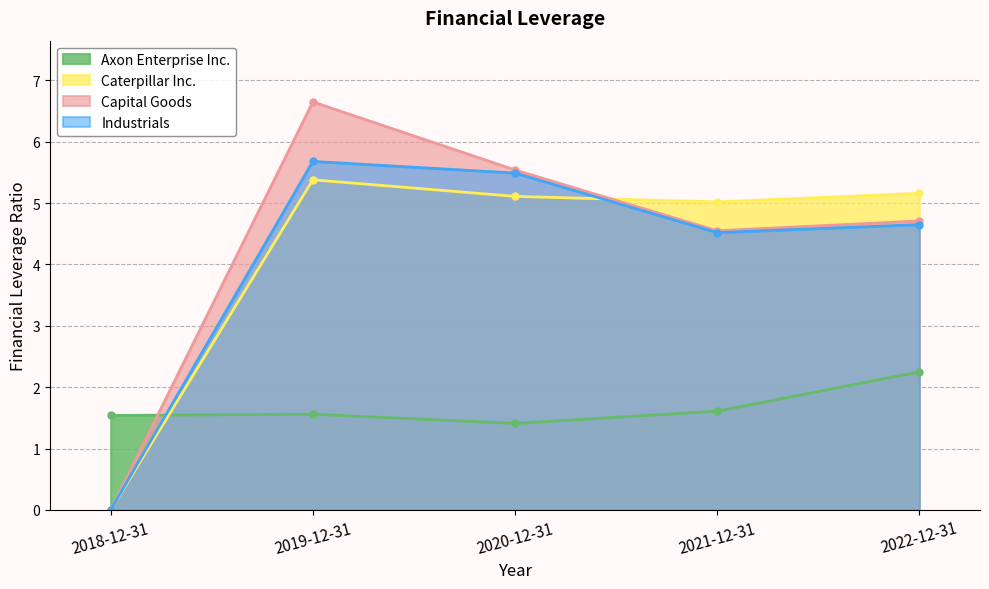

What is the total value across all series at 2019-12-31?

19.3